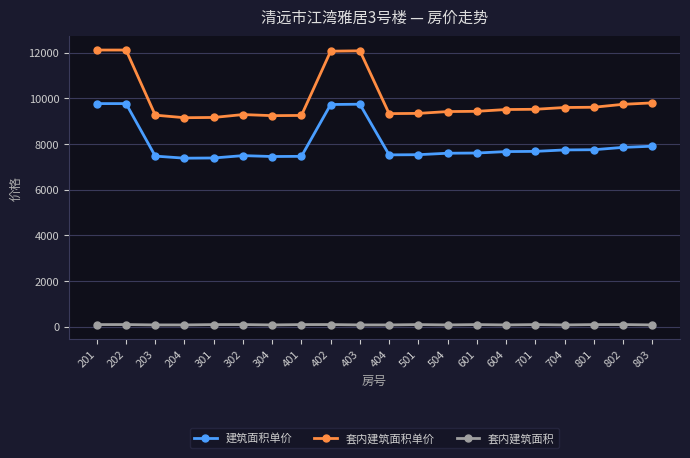

What is the value of the 套内建筑面积单价 point at the 2nd from the left?

12119.0